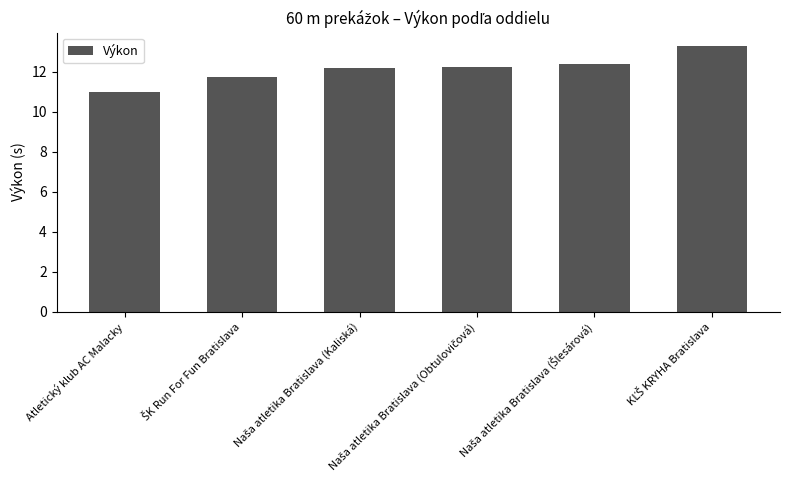

What is the sum of all values?

72.8